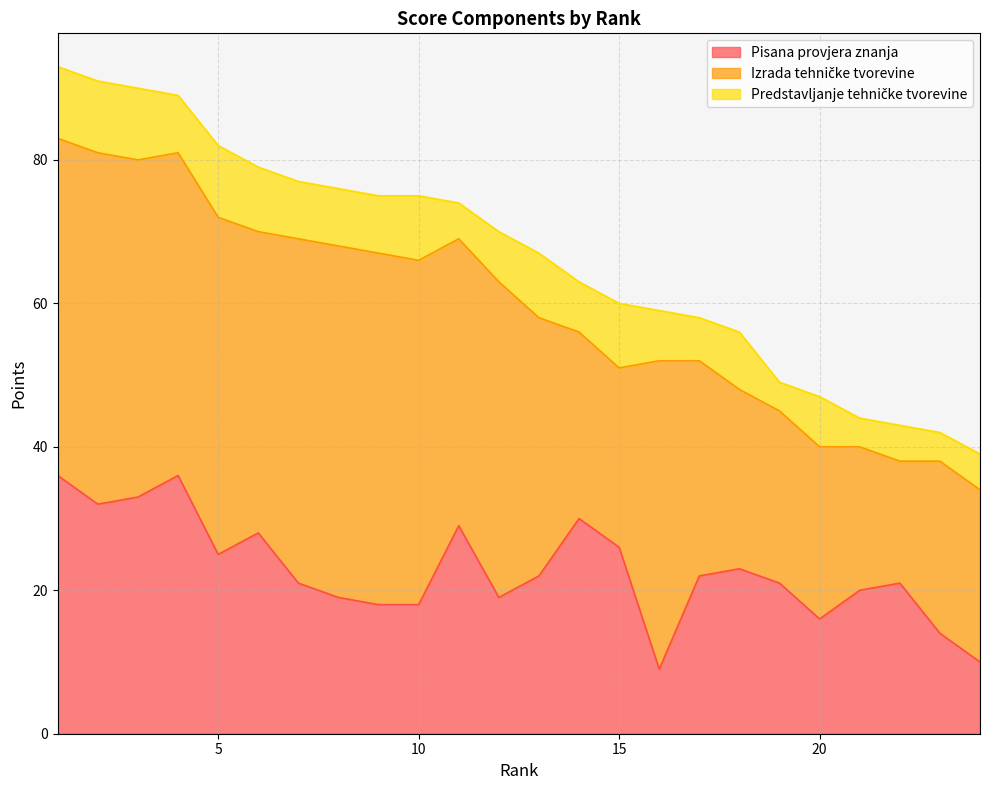

Rank the categories by Predstavljanje tehničke tvorevine value from highest to lowest.

1, 2, 3, 5, 6, 10, 13, 15, 4, 7, 8, 9, 18, 12, 14, 16, 20, 17, 11, 22, 24, 19, 21, 23